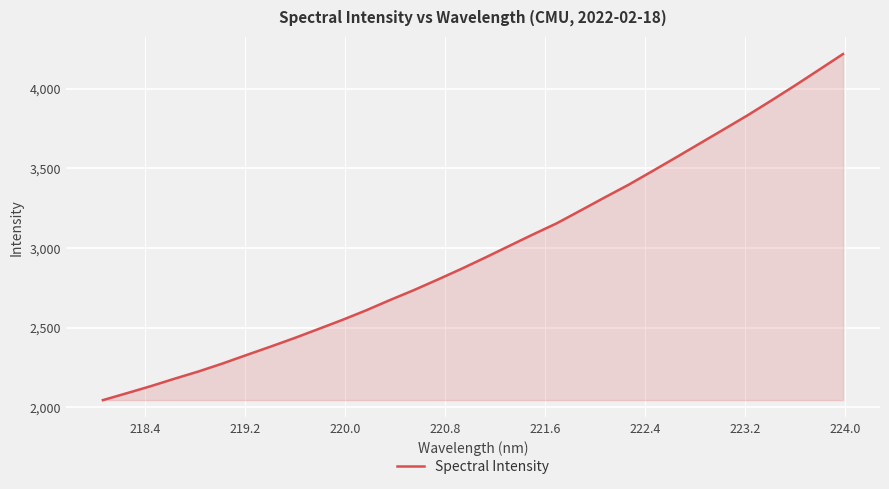

What is the greatest value displayed?

4216.5